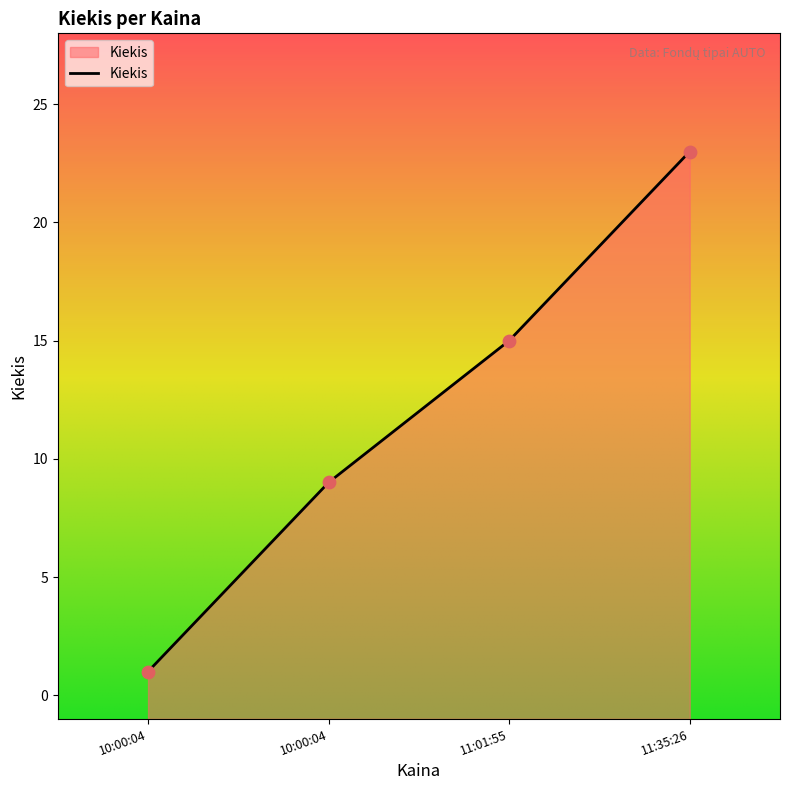

What is the change in value from 10:00:04 to 11:01:55?

+14